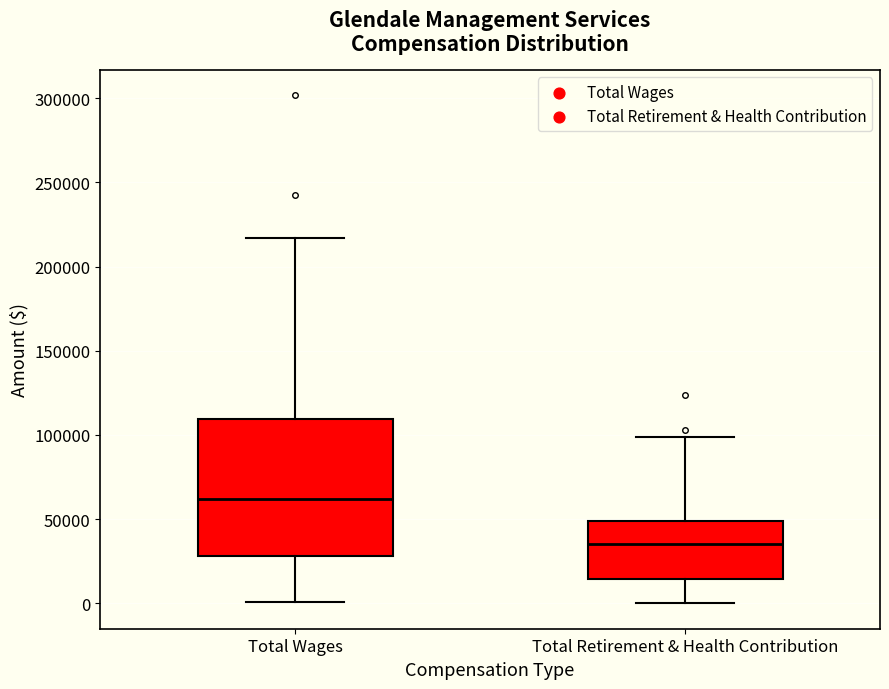

Which box is the tallest, from its lower edge to its upper edge?

Total Wages